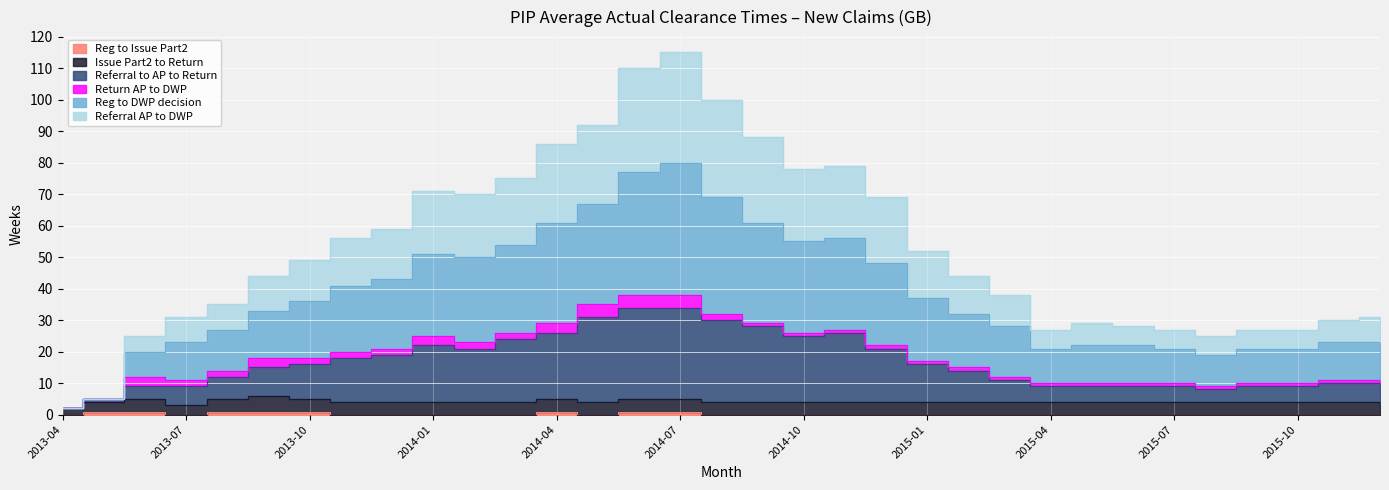

The Reg to Issue Part2 series shows 1 at 2013-06. True or false?

True